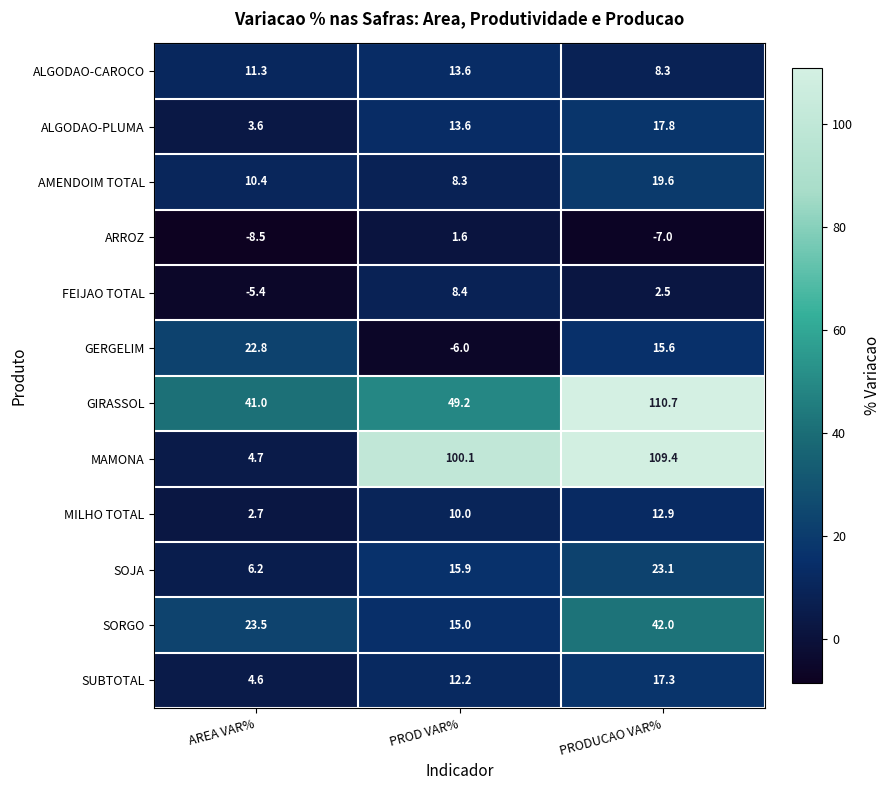

What is the sum of all GERGELIM values?

32.4